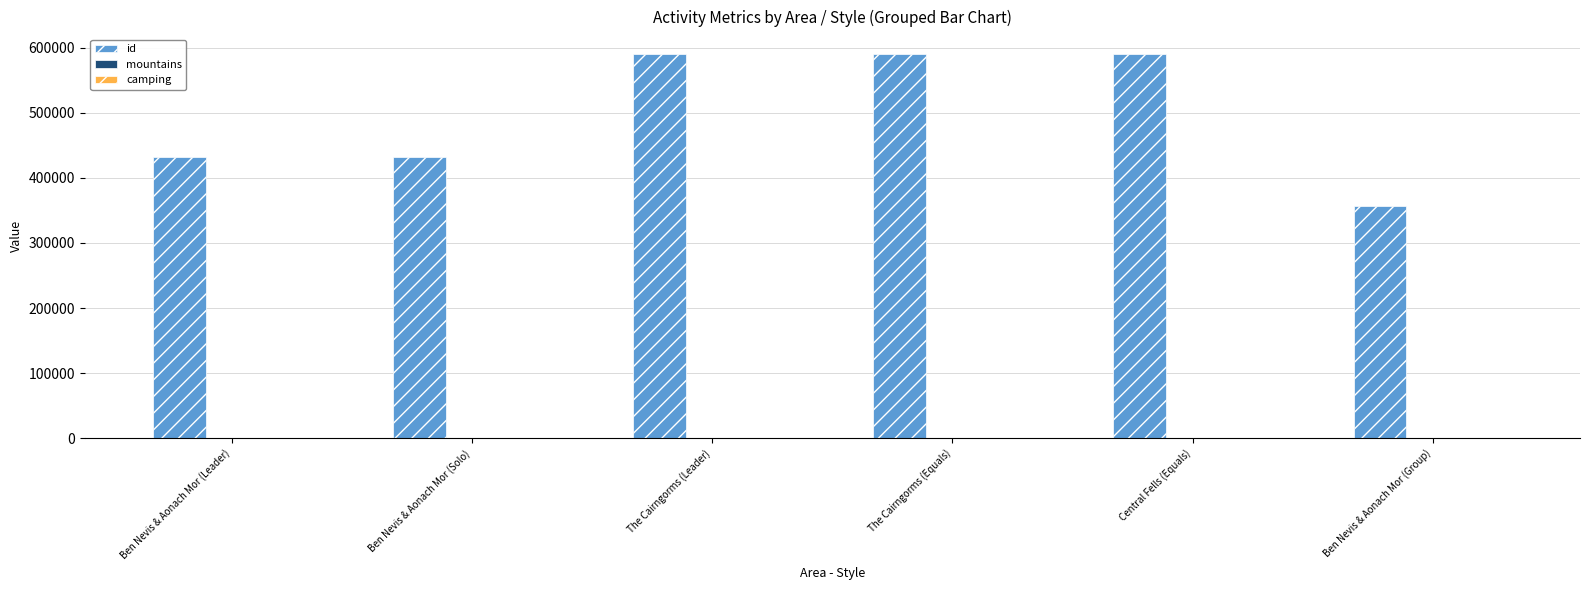

Where is id nearest to the value 473783?

Ben Nevis & Aonach Mor (Leader)